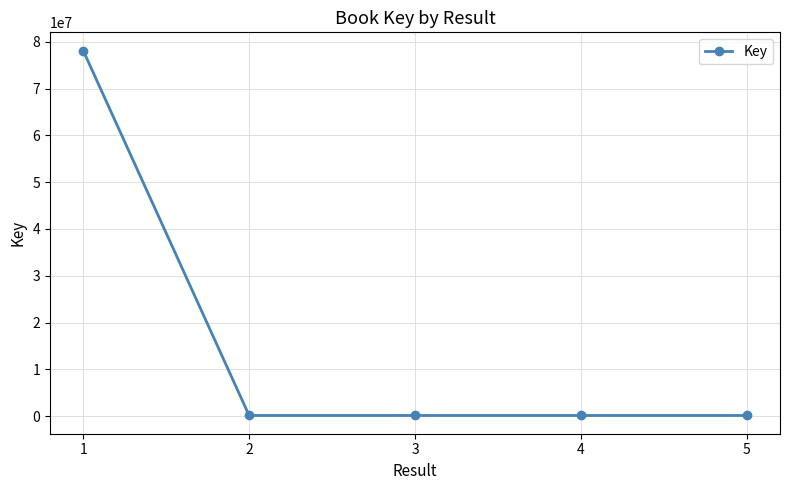

True or false: the data has more than 1 interior local peaks.

False